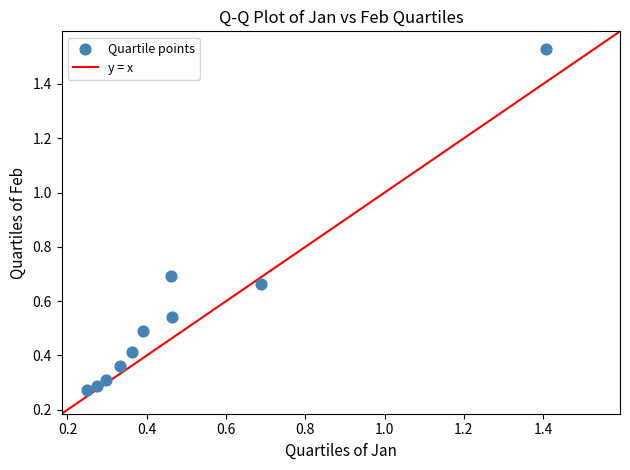

What is the range of X values (max minus min)?

1.2